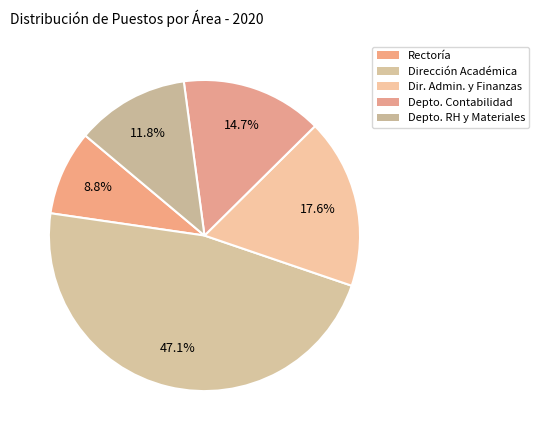

Count the number of slices in the pie.

5